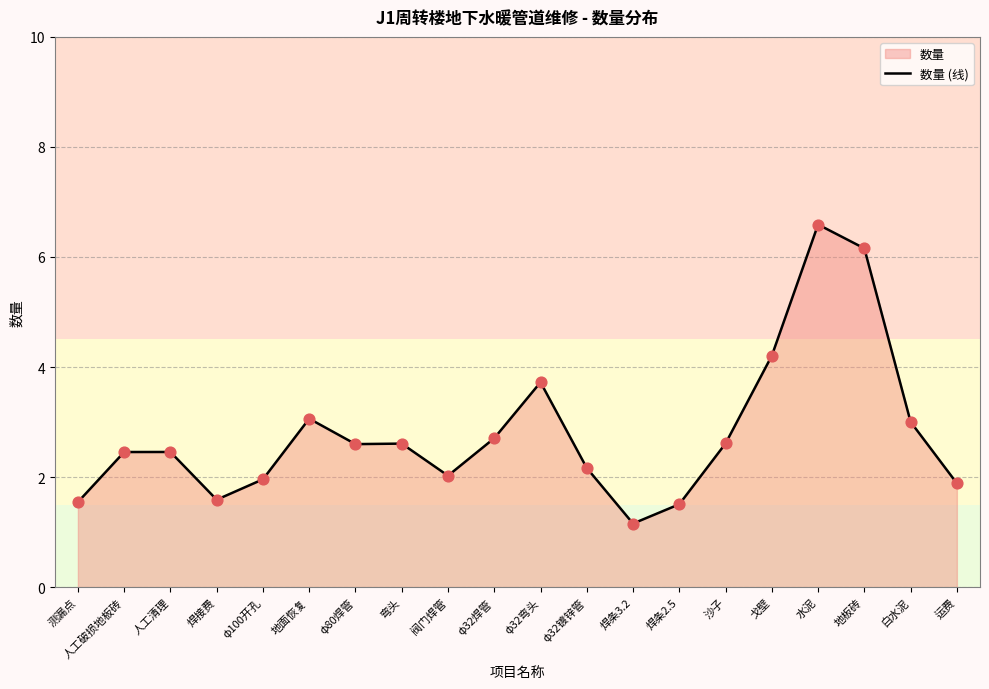

Which has a higher value, φ32镀锌管 or φ32焊管?

φ32焊管